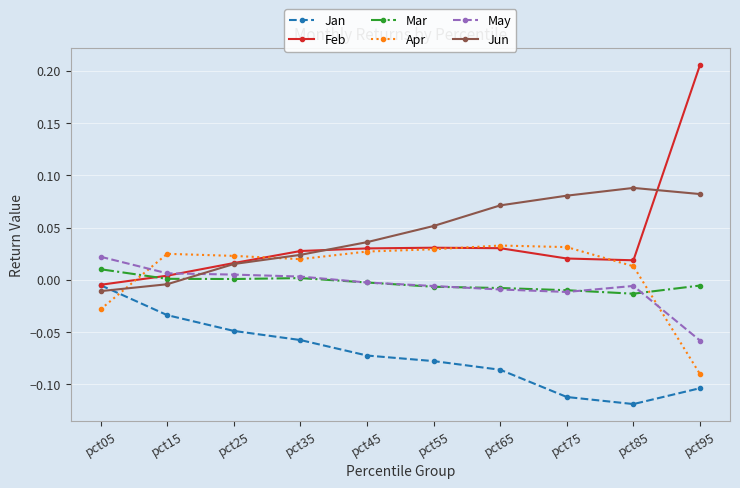

Does the chart display data point markers on the line(s)?

Yes